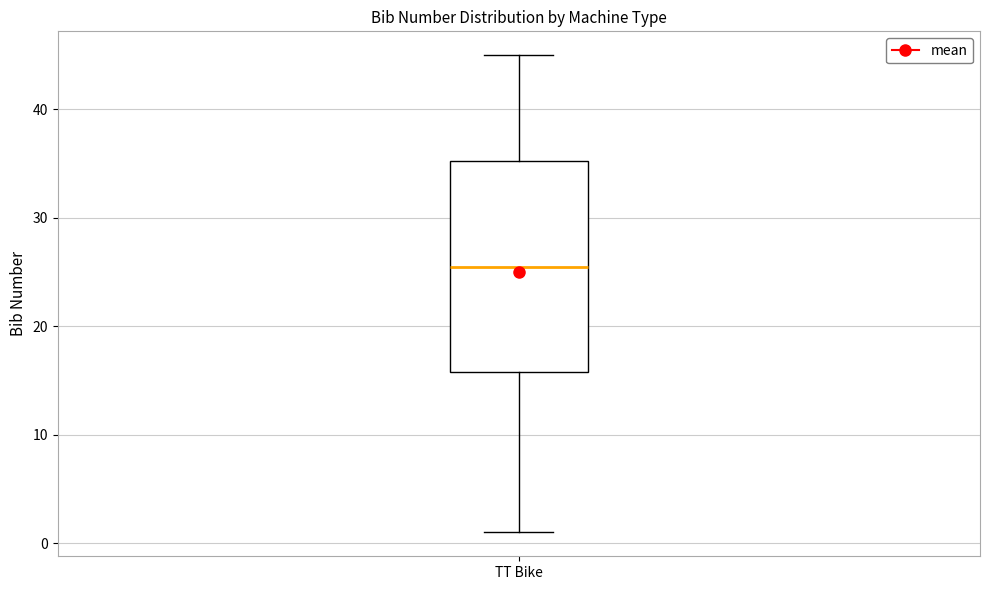

Read this box plot against the y-axis: the position of the median line, the range covered by the box, and the ends of both whiskers. The values are not printed on the chart, so give them approximately, as read against the axis.

median 26, box 16 to 35, whiskers 1 to 45